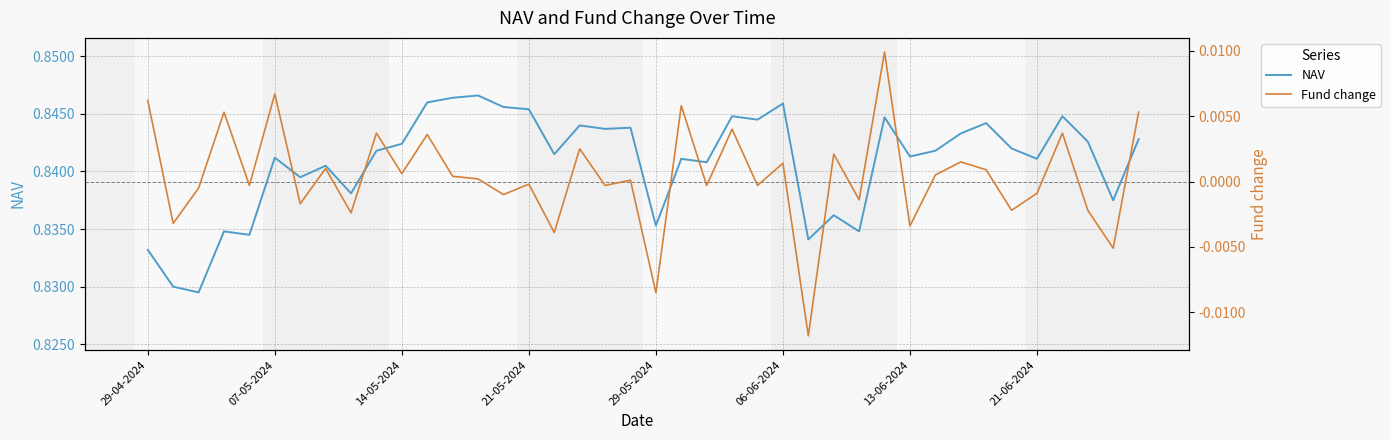

What is the total value across all series at 36?

0.8